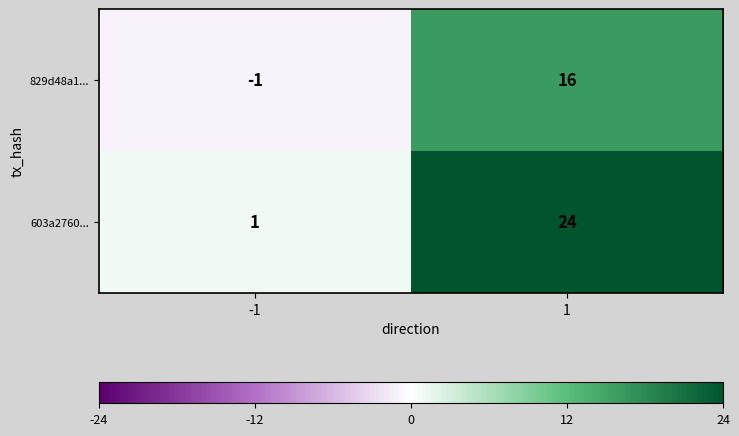

Between -1 and 1, which series saw the biggest shift?

603a2760...